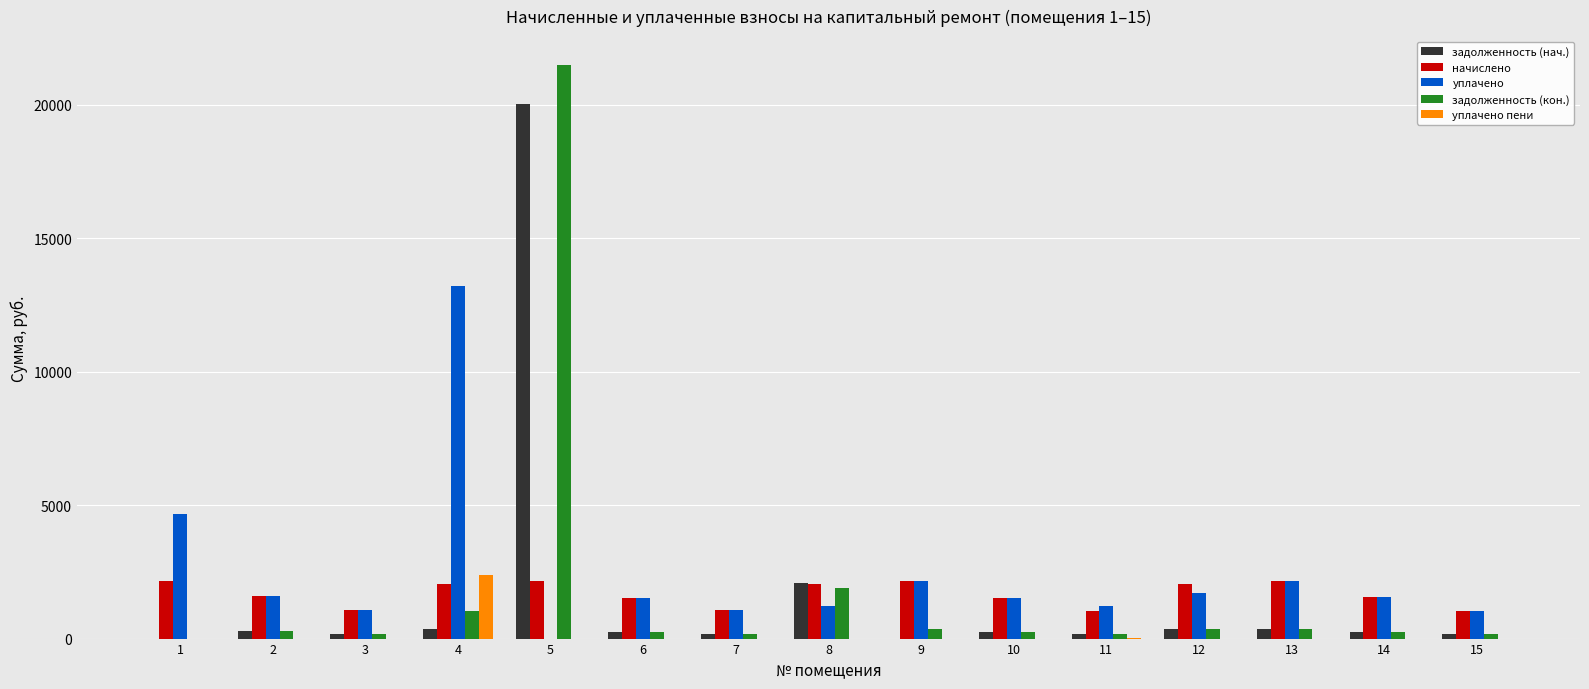

What is the maximum value shown in the chart?

21502.0